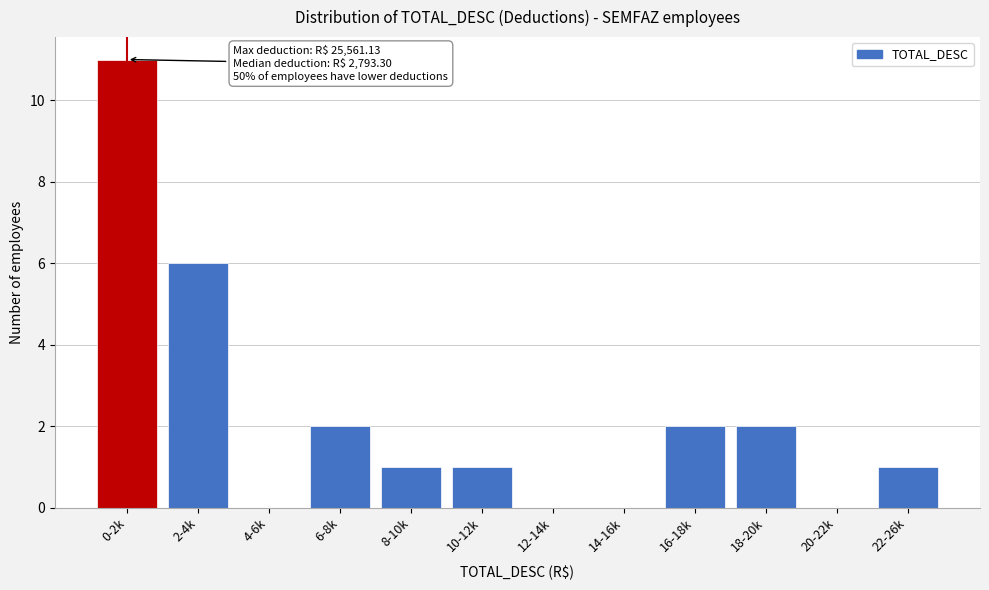

Reading left to right, transcribe all the data shown in this chart.

0-2k=11	2-4k=6	4-6k=0	6-8k=2	8-10k=1	10-12k=1	12-14k=0	14-16k=0	16-18k=2	18-20k=2	20-22k=0	22-26k=1